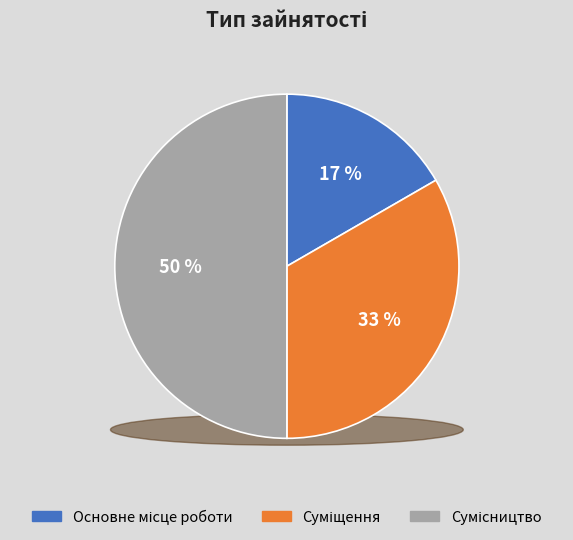

What percentage is NOT represented by Сумісництво?

50.0%